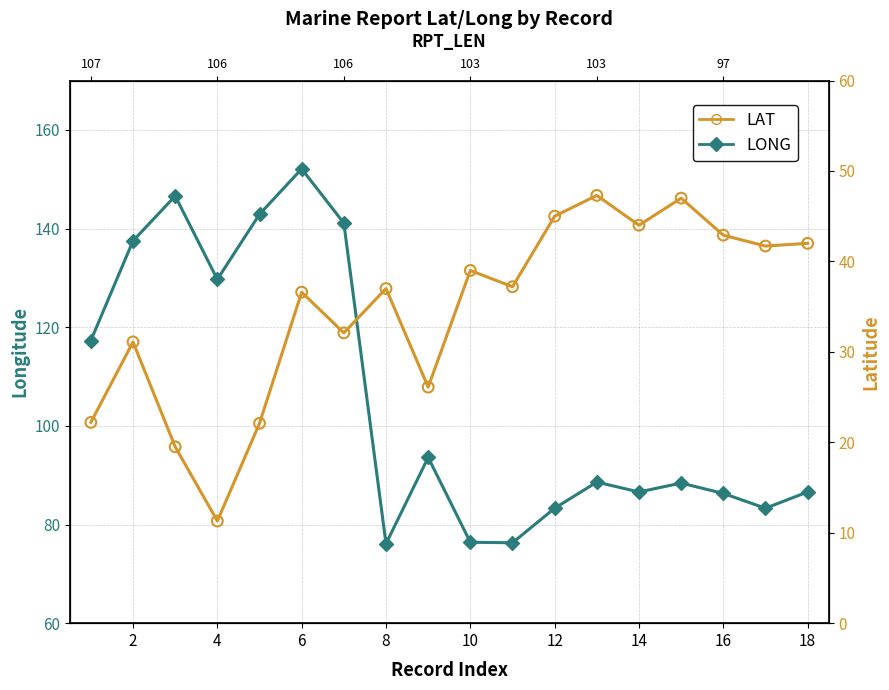

Which series reaches the minimum Y coordinate?

LAT